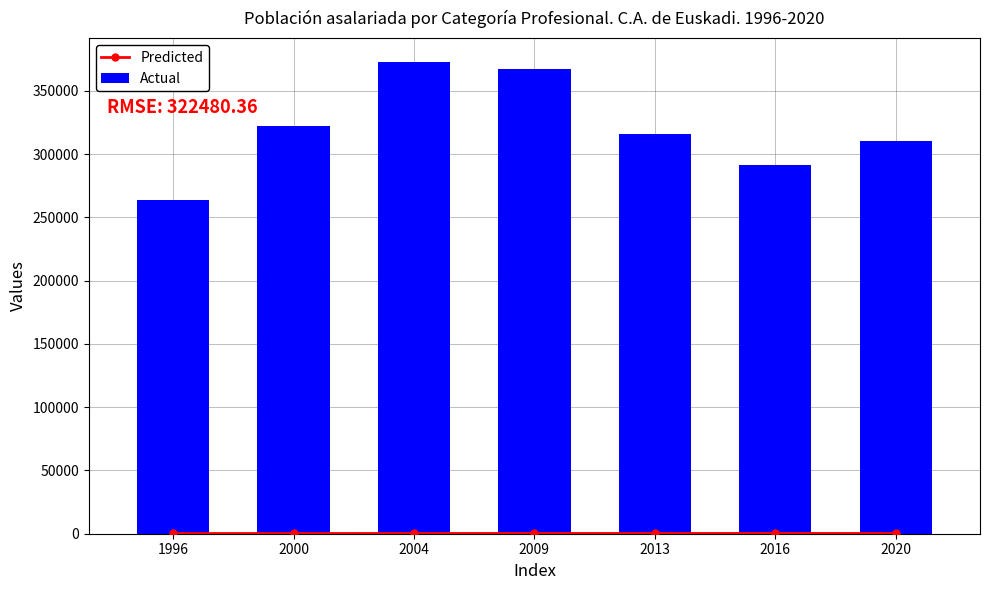

What is the value of the Actual bar at the 6th from the left?

291330.2